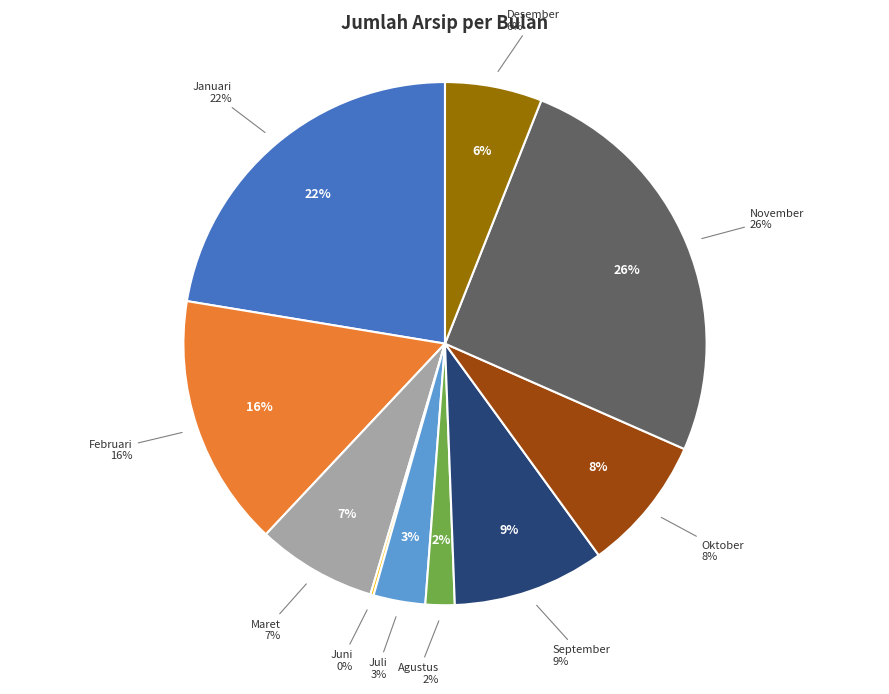

Is it true that Januari is 11% of the pie?

False